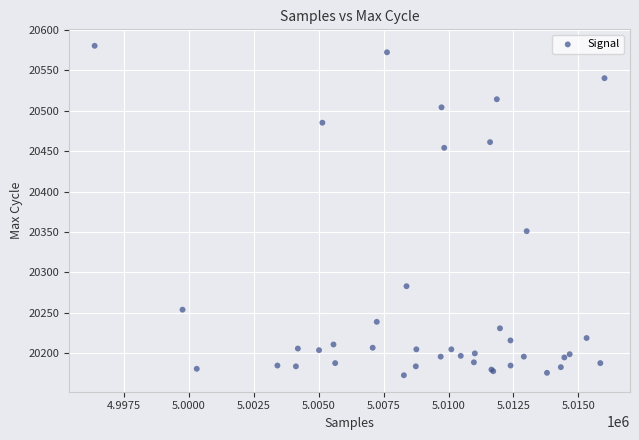

What Y value in the scatter plot is closest to 20376?

20351